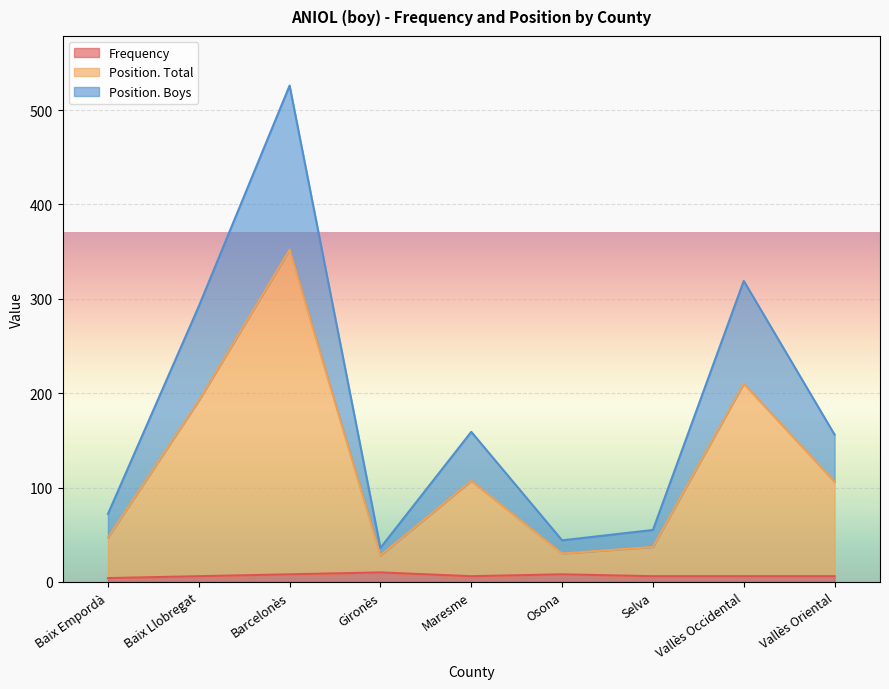

The value of Frequency at Barcelonès is 12. True or false?

False